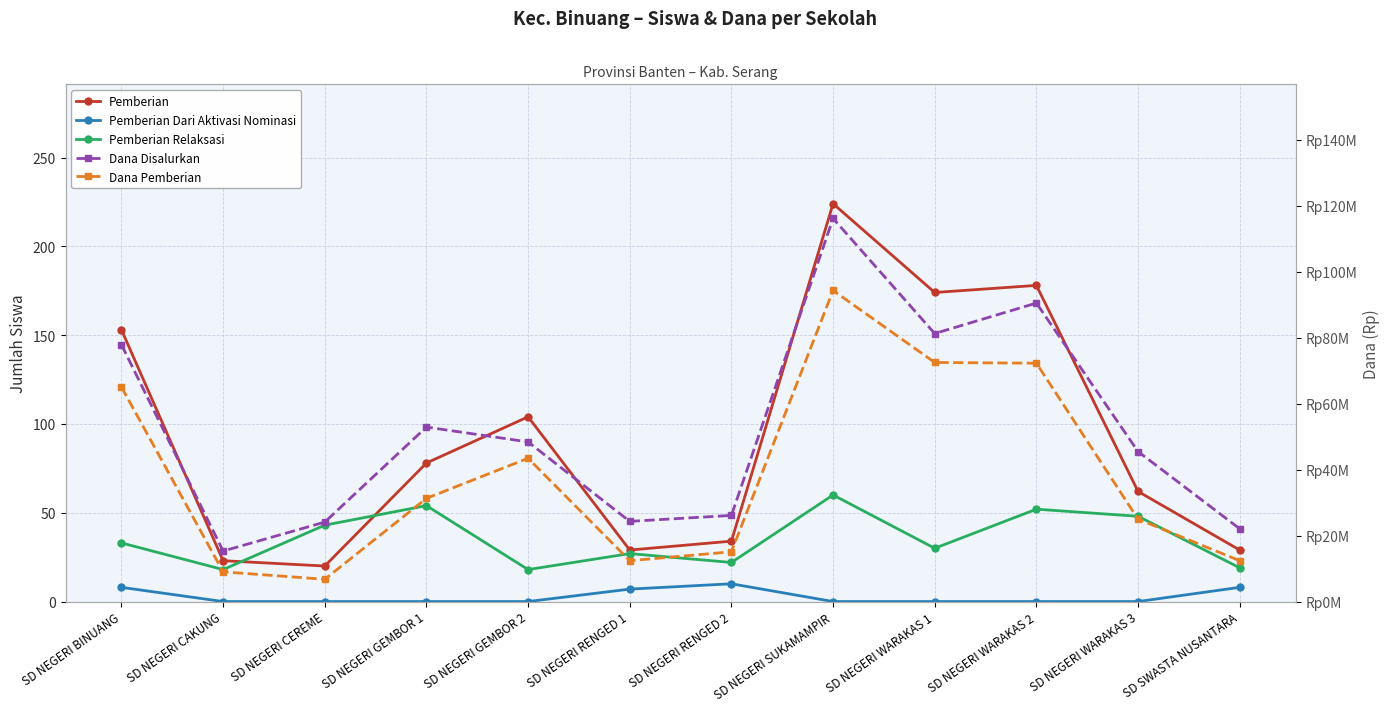

Which series has the largest range (max minus min)?

Dana Disalurkan